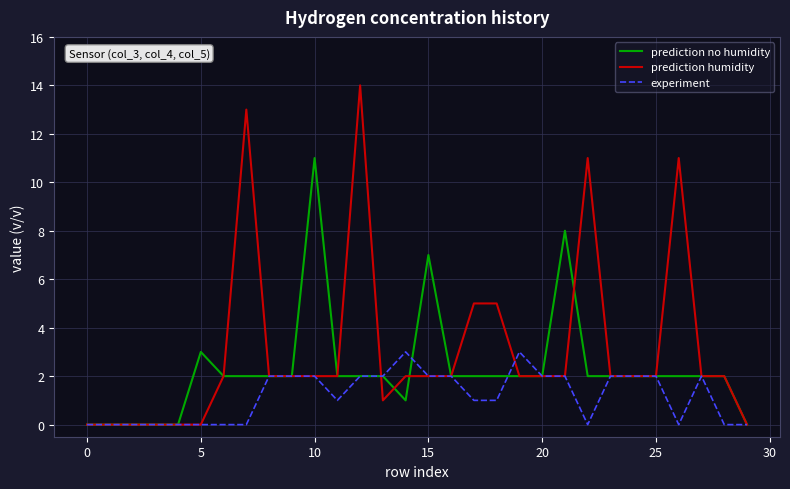

True or false: prediction humidity has more than 1 interior local peaks.

True